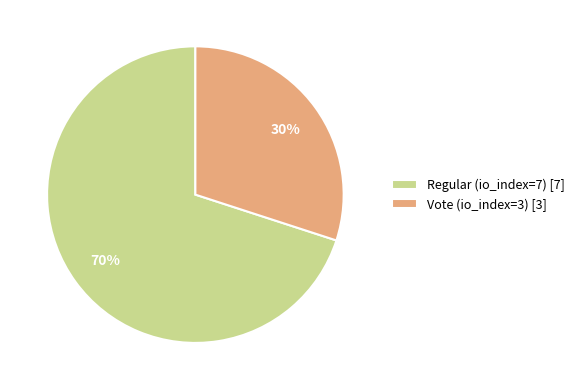

Is the sum of Vote (io_index=3) [3] and Regular (io_index=7) [7] greater than half?

Yes